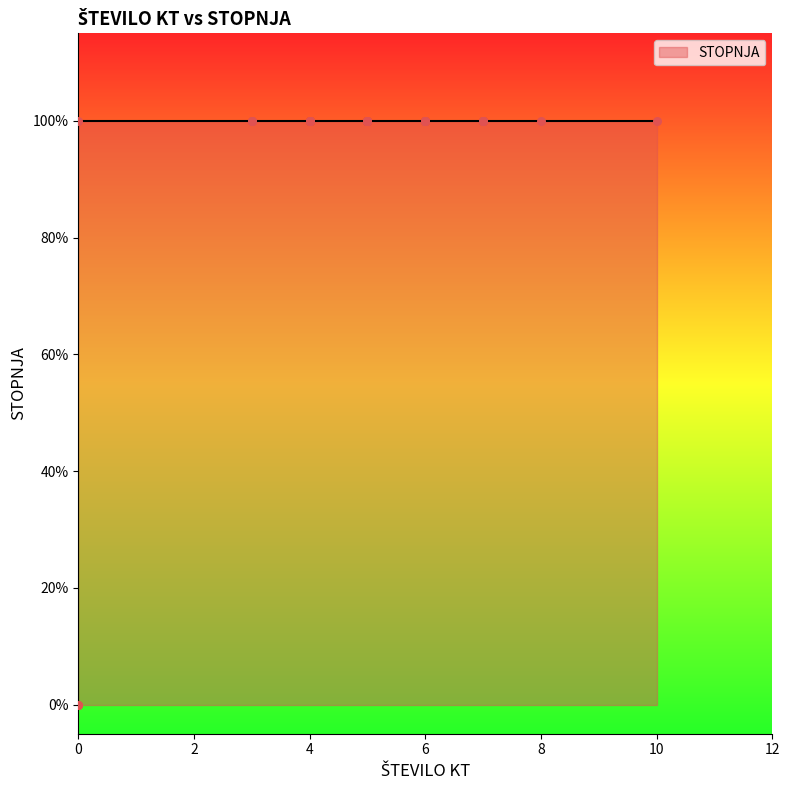

Which has a higher value, 6 or 0?

6